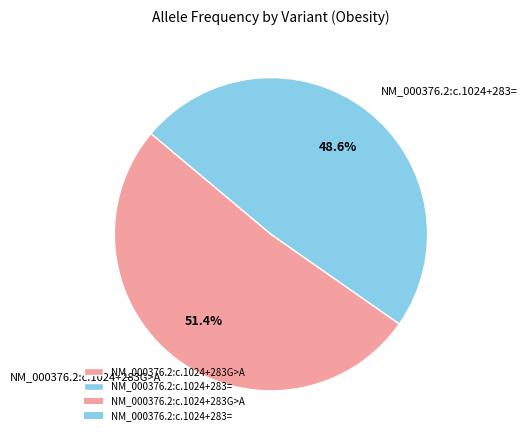

Is it true that NM_000376.2:c.1024+283= is 62% of the pie?

False